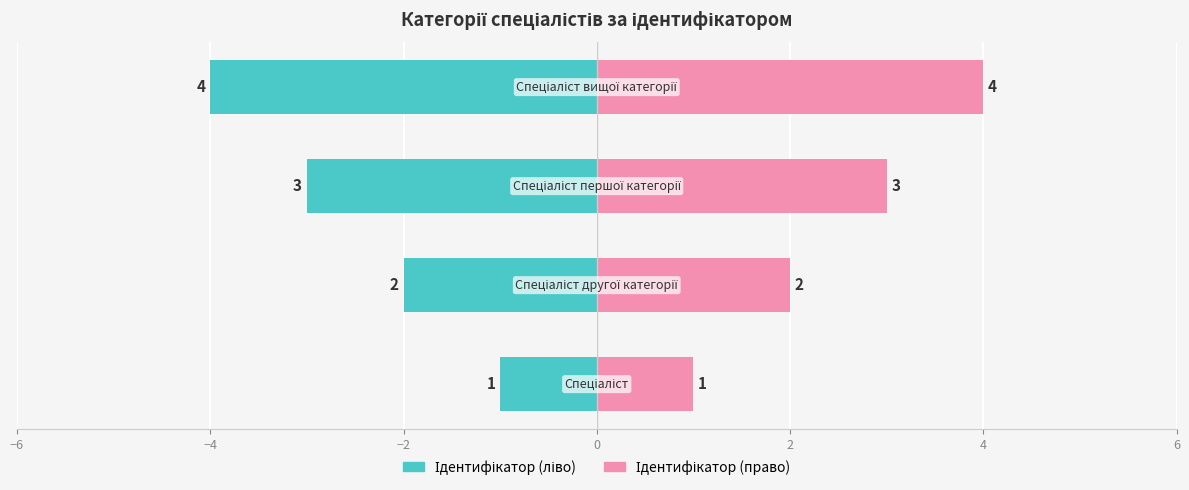

Which series has the largest total across all categories?

Ідентифікатор (право)